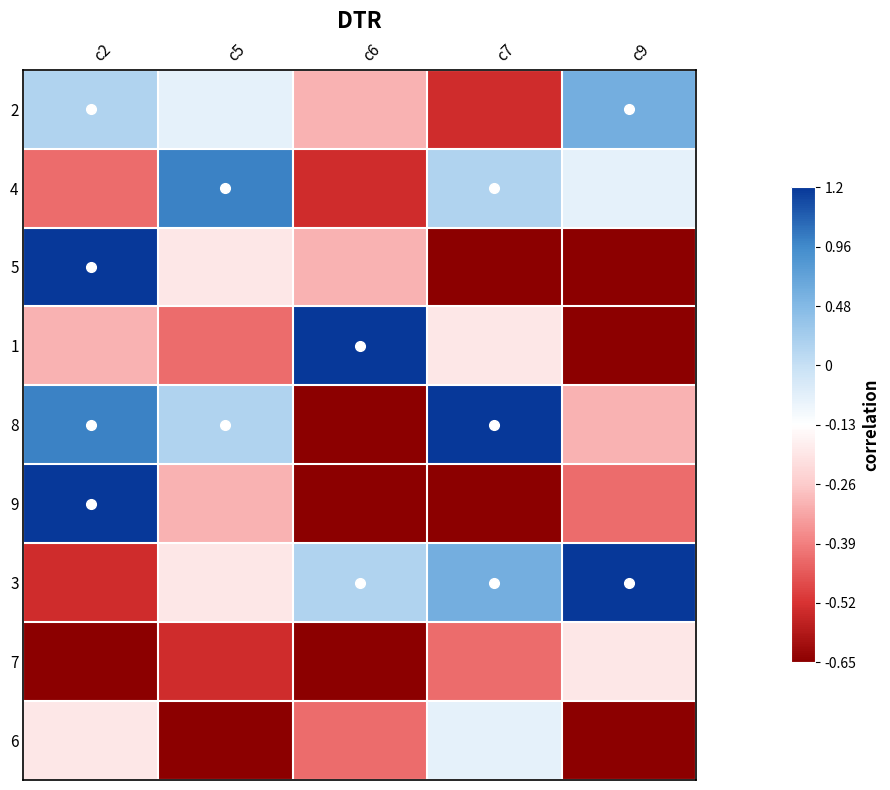

Reading left to right, what are all the values shown in this chart?

2: c2=6	c5=5	c6=3	c7=1	c9=7
4: c2=2	c5=8	c6=1	c7=6	c9=5
5: c2=9	c5=4	c6=3	c7=0	c9=0
1: c2=3	c5=2	c6=9	c7=4	c9=0
8: c2=8	c5=6	c6=0	c7=9	c9=3
9: c2=9	c5=3	c6=0	c7=0	c9=2
3: c2=1	c5=4	c6=6	c7=7	c9=9
7: c2=0	c5=1	c6=0	c7=2	c9=4
6: c2=4	c5=0	c6=2	c7=5	c9=0